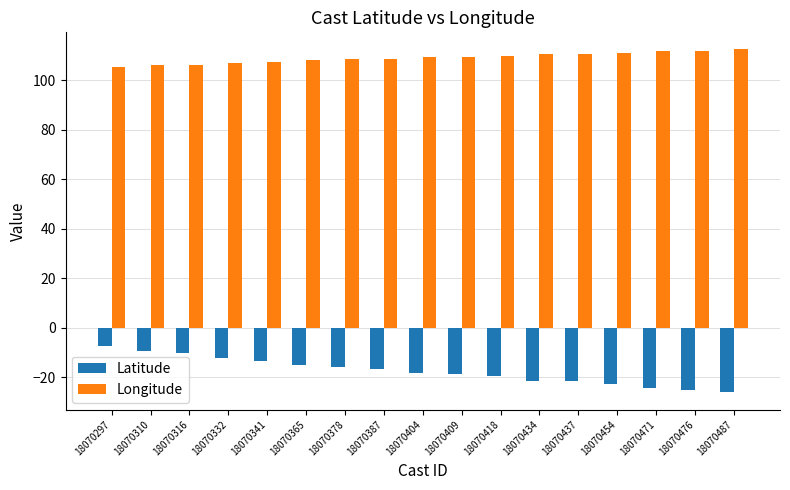

At which label does Latitude first exceed -18?

18070297